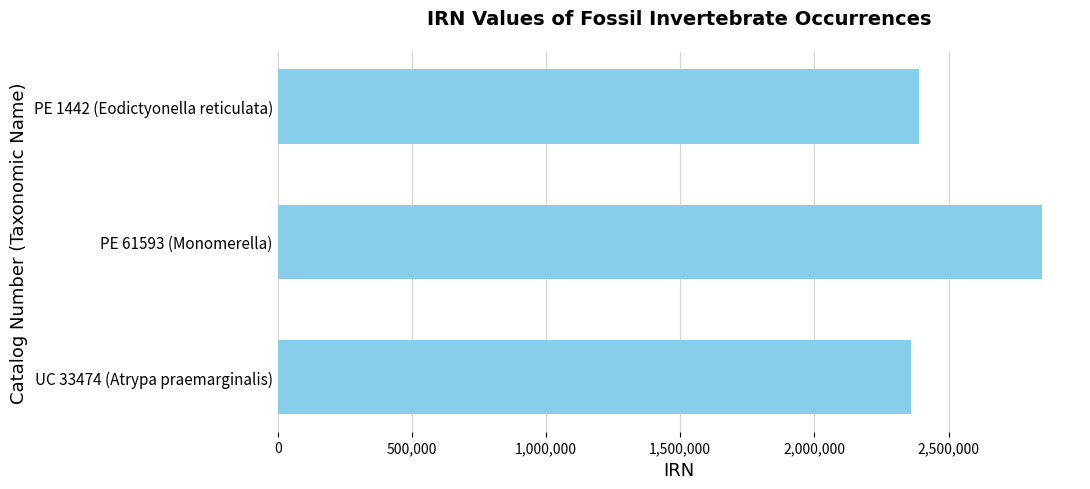

What is the minimum value shown in the chart?

2361851